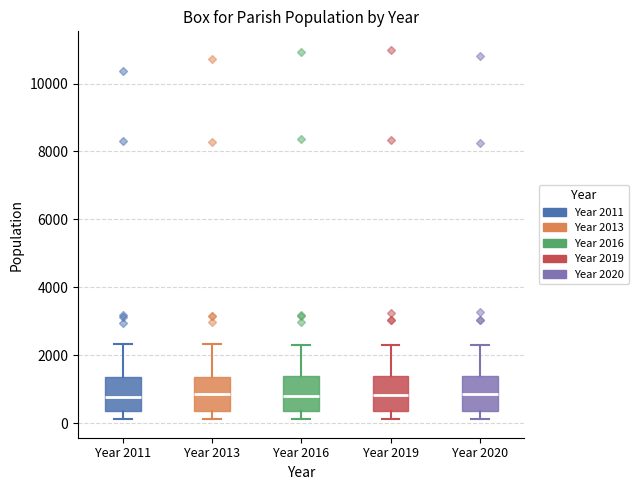

Reading left to right, read every box against the y-axis: the position of its median line, the range the box covers, and the ends of its whiskers. The values are not printed on the chart, so give them approximately, as read against the axis.

Year 2011: median 800, box 400 to 1400, whiskers 200 to 2400
Year 2013: median 800, box 400 to 1400, whiskers 200 to 2400
Year 2016: median 800, box 400 to 1400, whiskers 200 to 2400
Year 2019: median 800, box 400 to 1400, whiskers 200 to 2400
Year 2020: median 800, box 400 to 1400, whiskers 200 to 2200